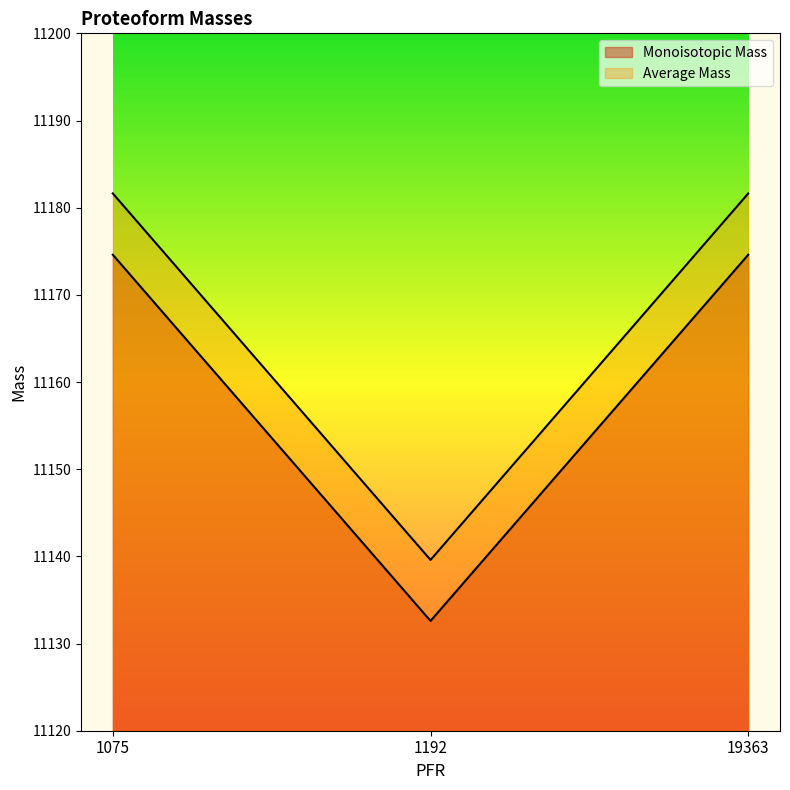

Which series has the largest total across all categories?

Average Mass